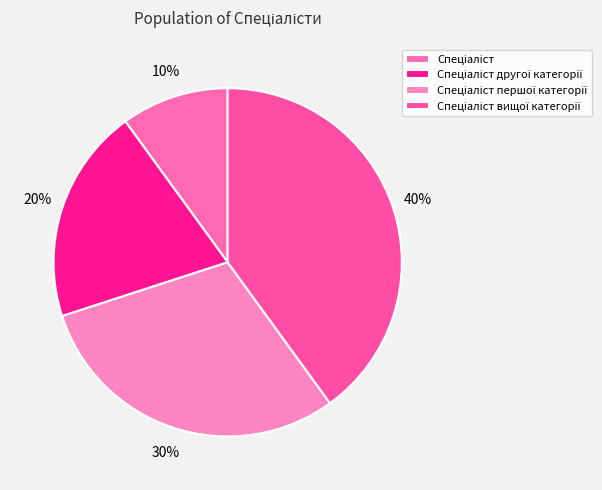

Is there a majority slice in this chart?

No